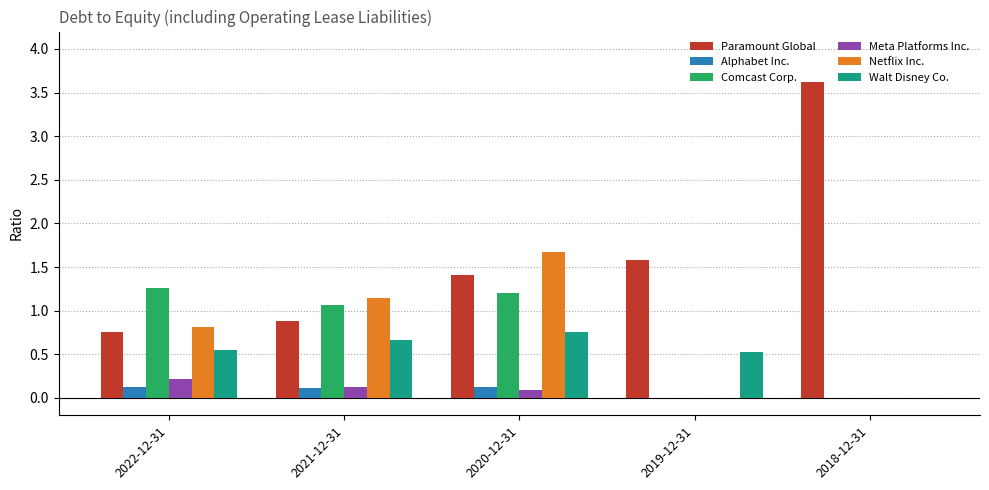

What is the sum of the Netflix Inc. values at 2018-12-31 and 2021-12-31?

1.1